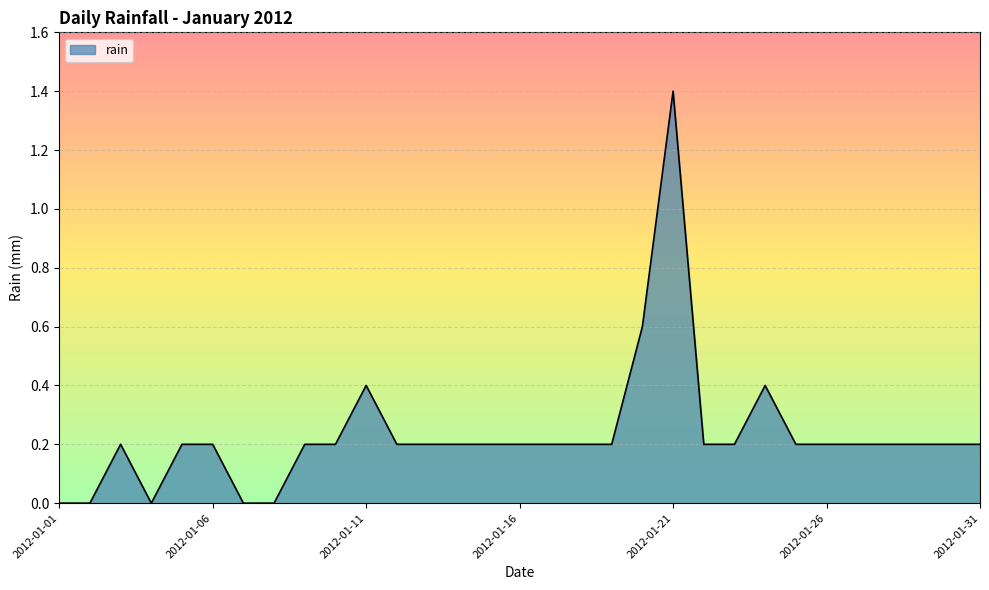

Count the number of data series in this chart.

1